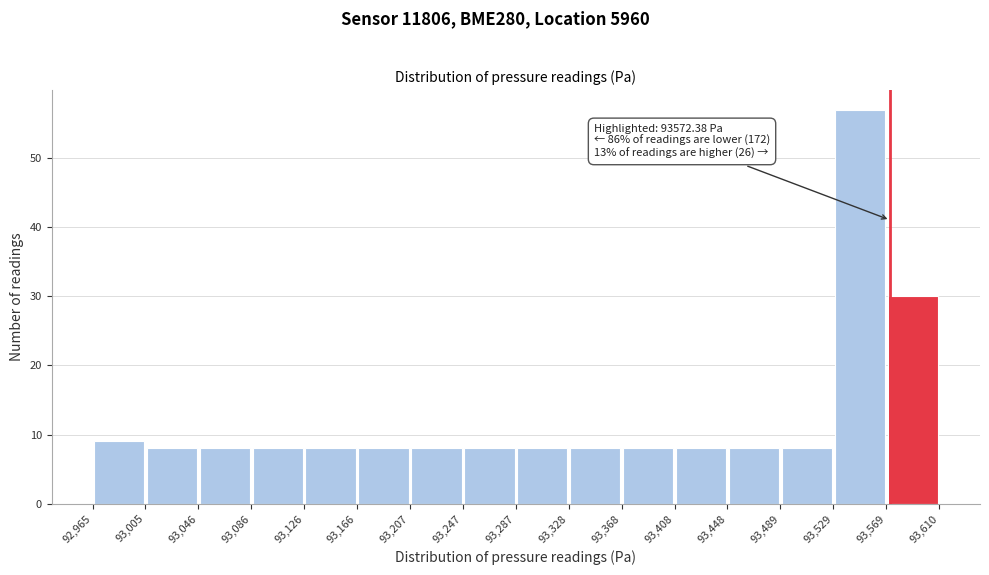

Over which range of the x-axis is the bar tallest?

93,529 to 93,569